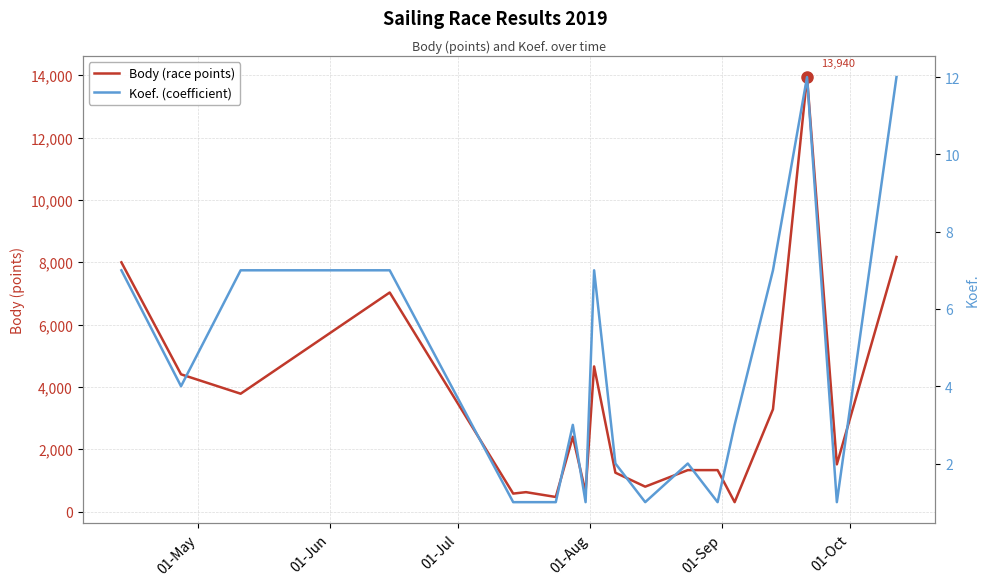

Rank the series by their average value, from lowest to highest.

Koef. (coefficient), Body (race points)